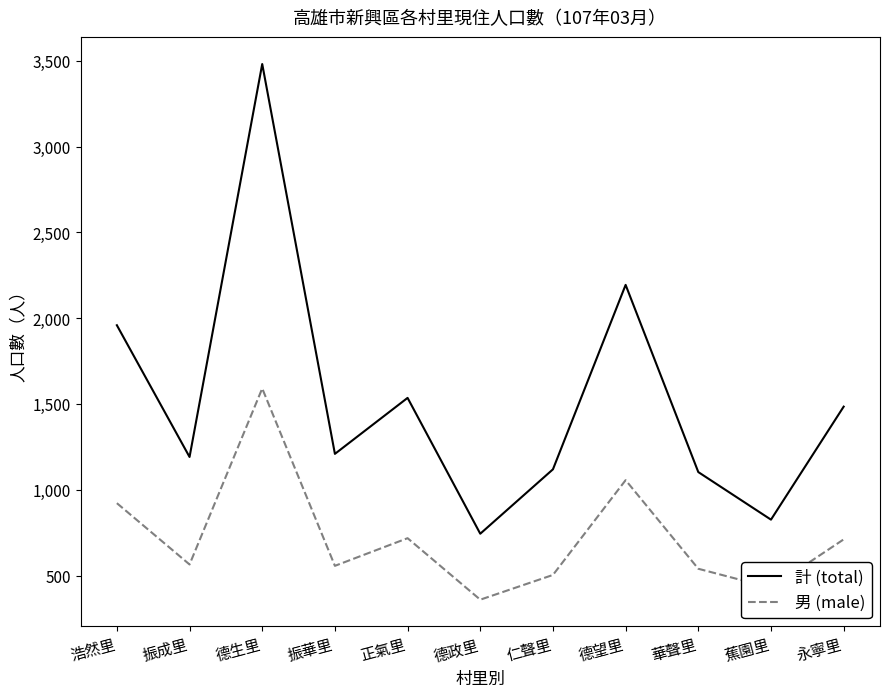

What is the spread (max minus min) of values at 浩然里?

1036